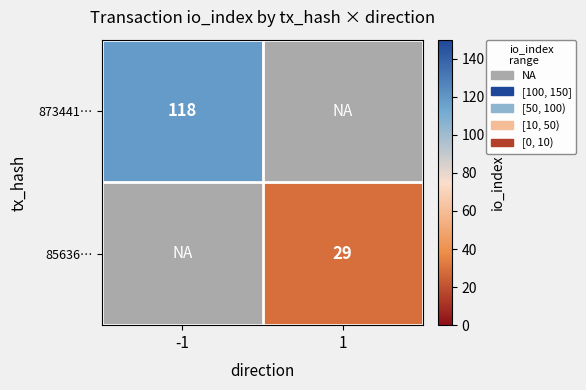

The value of 873441… at -1 is 52. True or false?

False